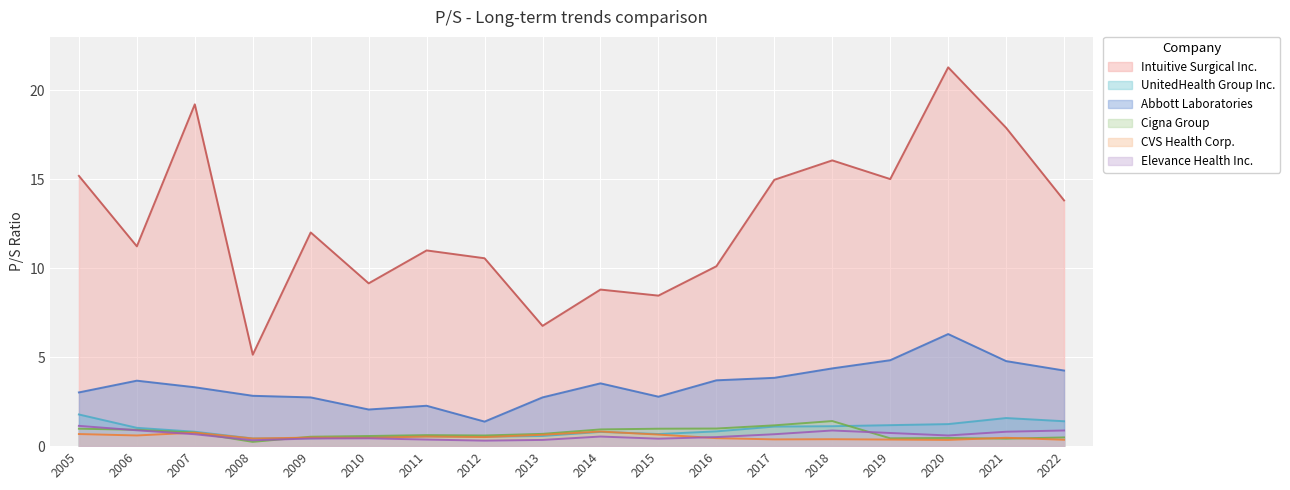

What are all the series names shown in the legend?

Intuitive Surgical Inc., UnitedHealth Group Inc., Abbott Laboratories, Cigna Group, CVS Health Corp., Elevance Health Inc.